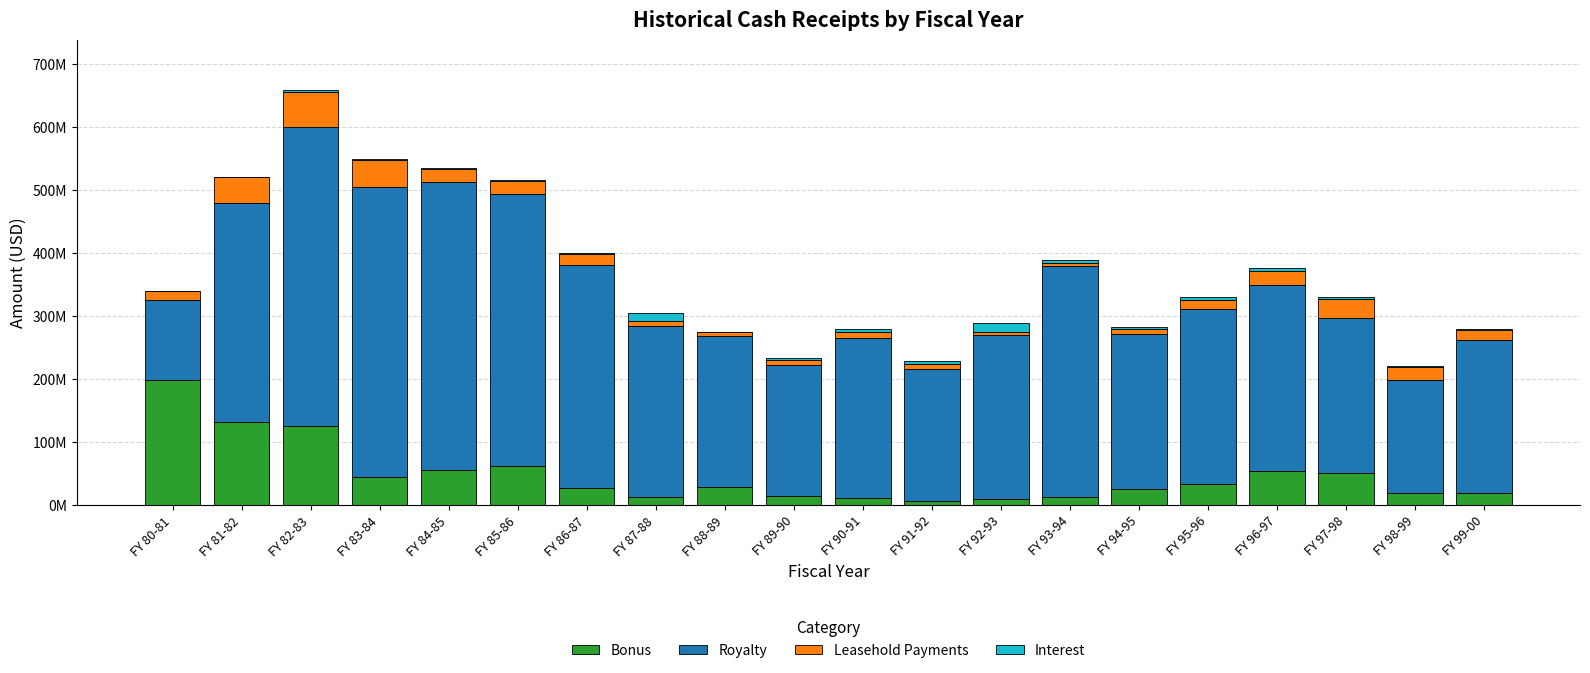

Are the bars horizontal?

No